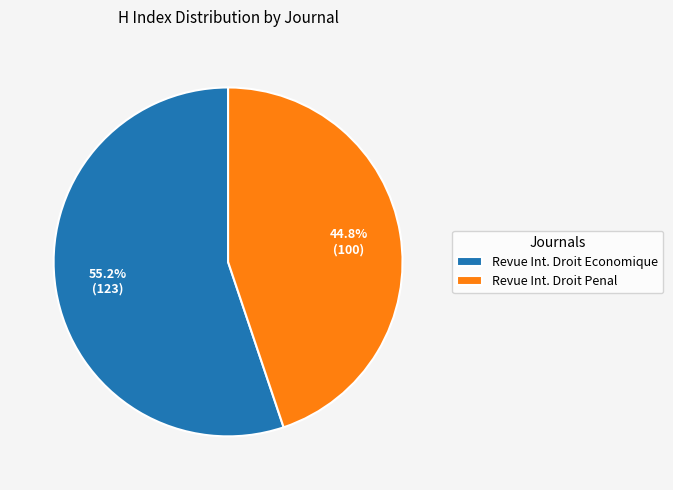

How many slices are in this pie chart?

2